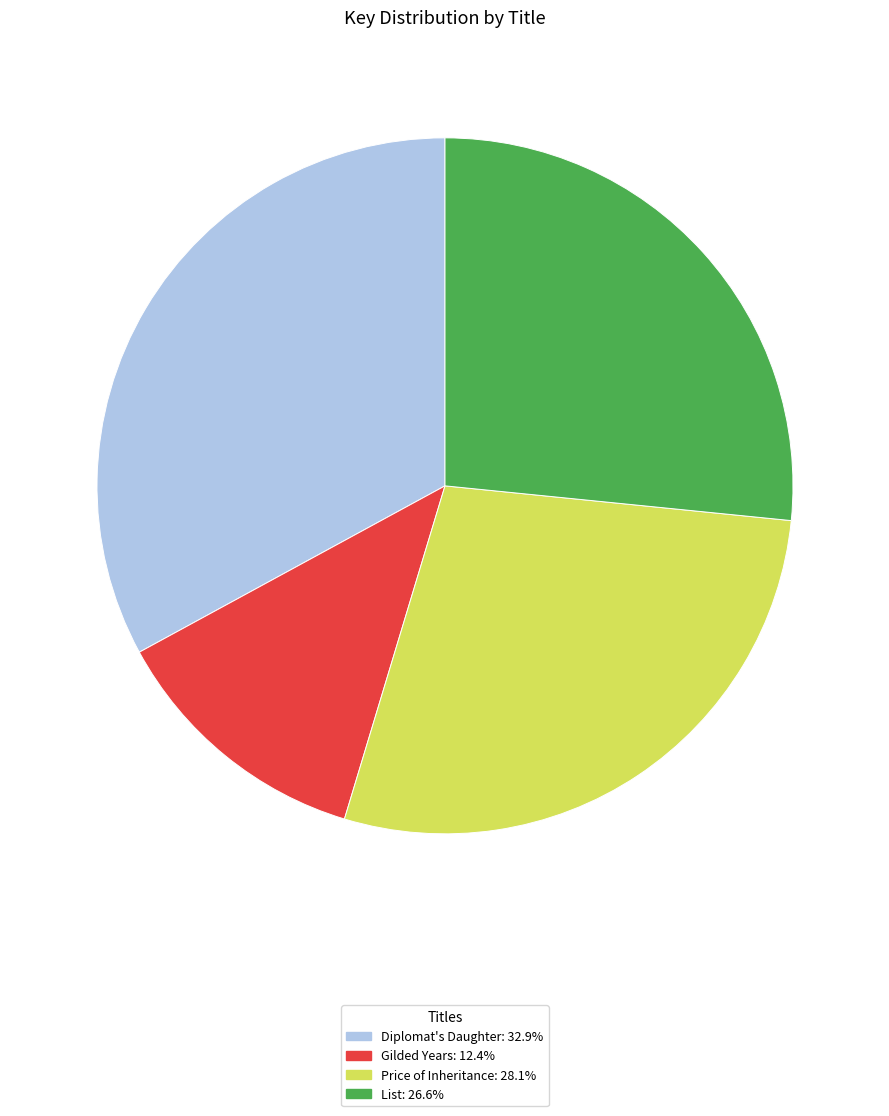

Rank the categories by value from highest to lowest.

Diplomat's Daughter, Price of Inheritance, List, Gilded Years